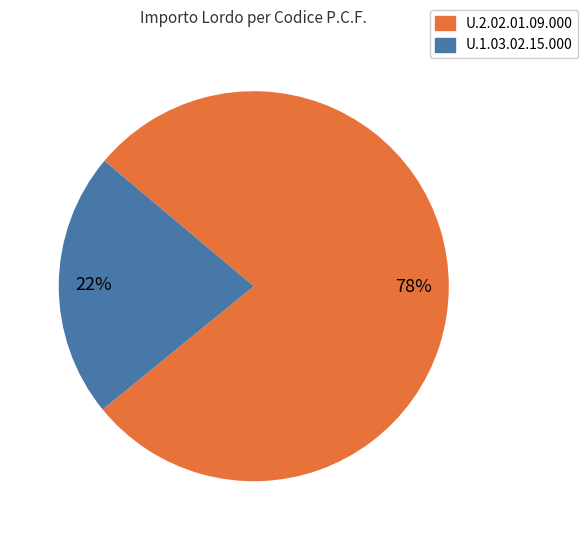

How many segments does this pie chart have?

2